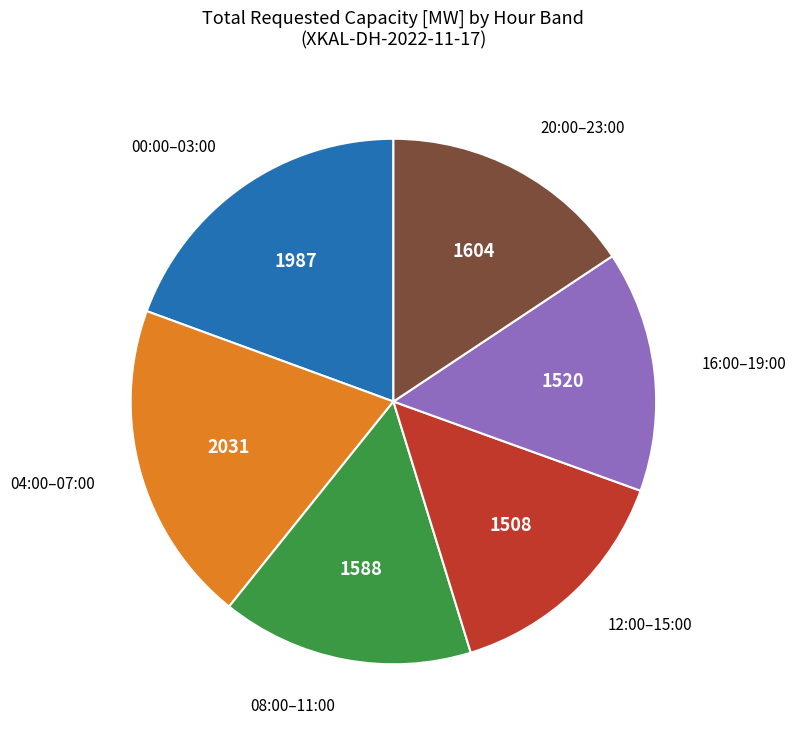

How many slices are in this pie chart?

6